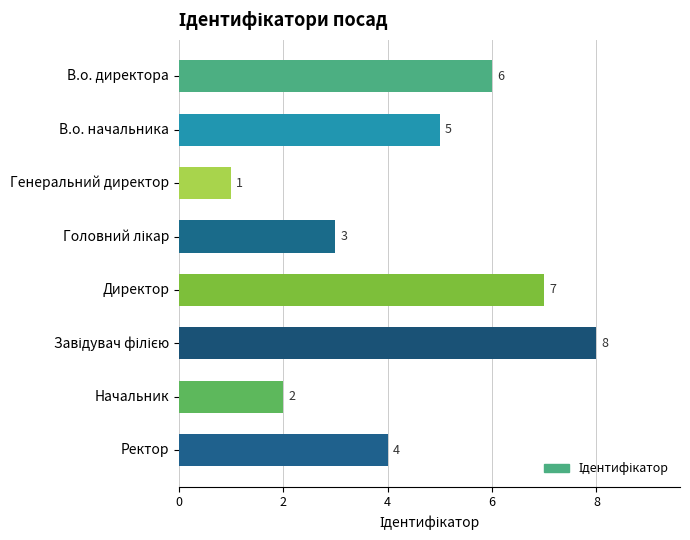

What is the ratio of the value at Директор to the value at Начальник?

3.5